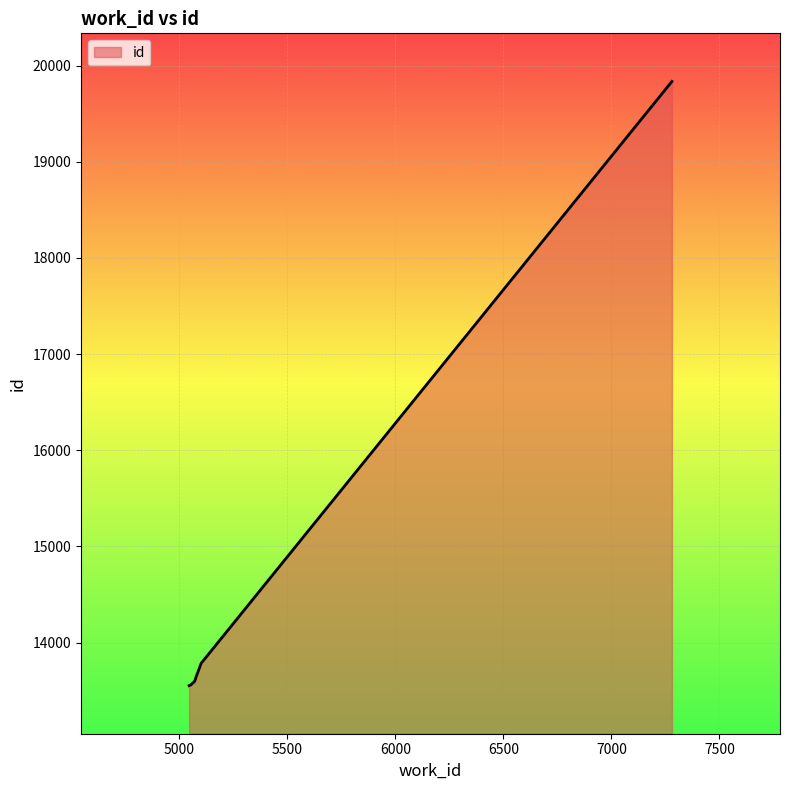

List the labels in order of value, smallest first.

5046, 5050, 5051, 5052, 5053, 5071, 5076, 5076, 5102, 7280